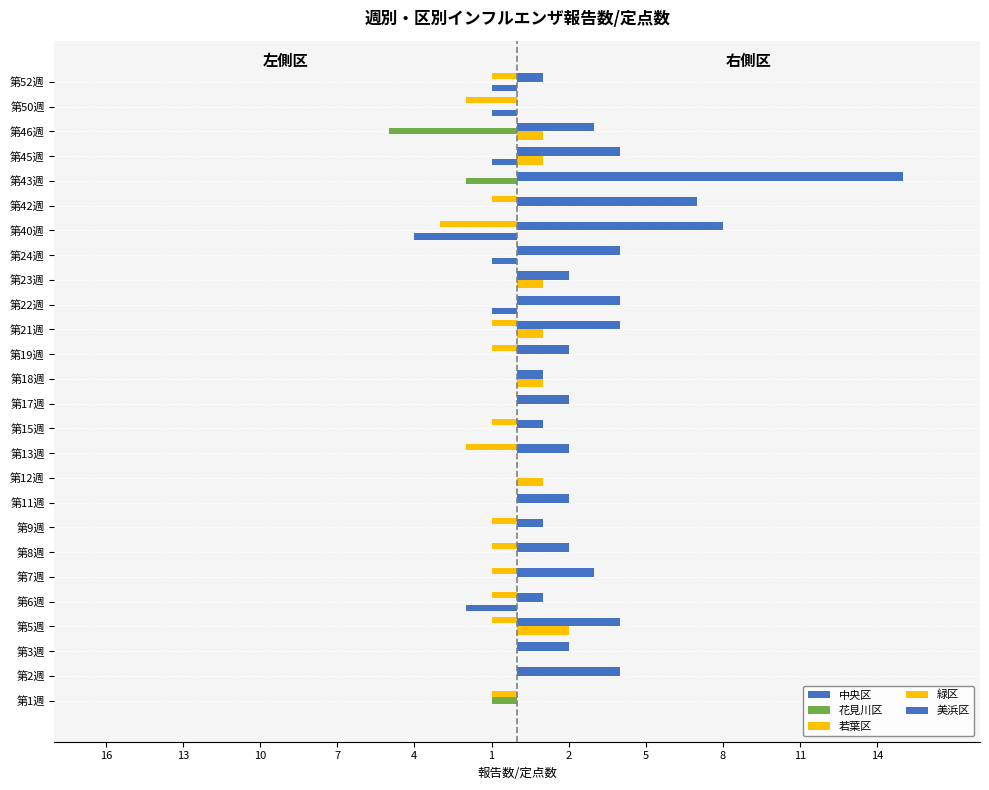

What is the value of the 若葉区 bar at the 8th from the left?

-1